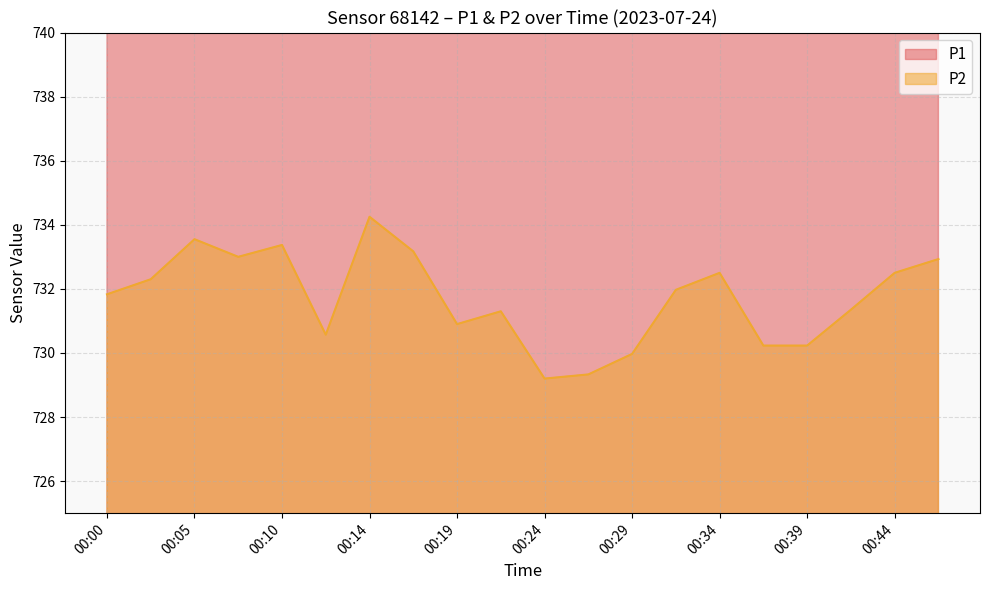

True or false: P1 and P2 cross at least once.

False